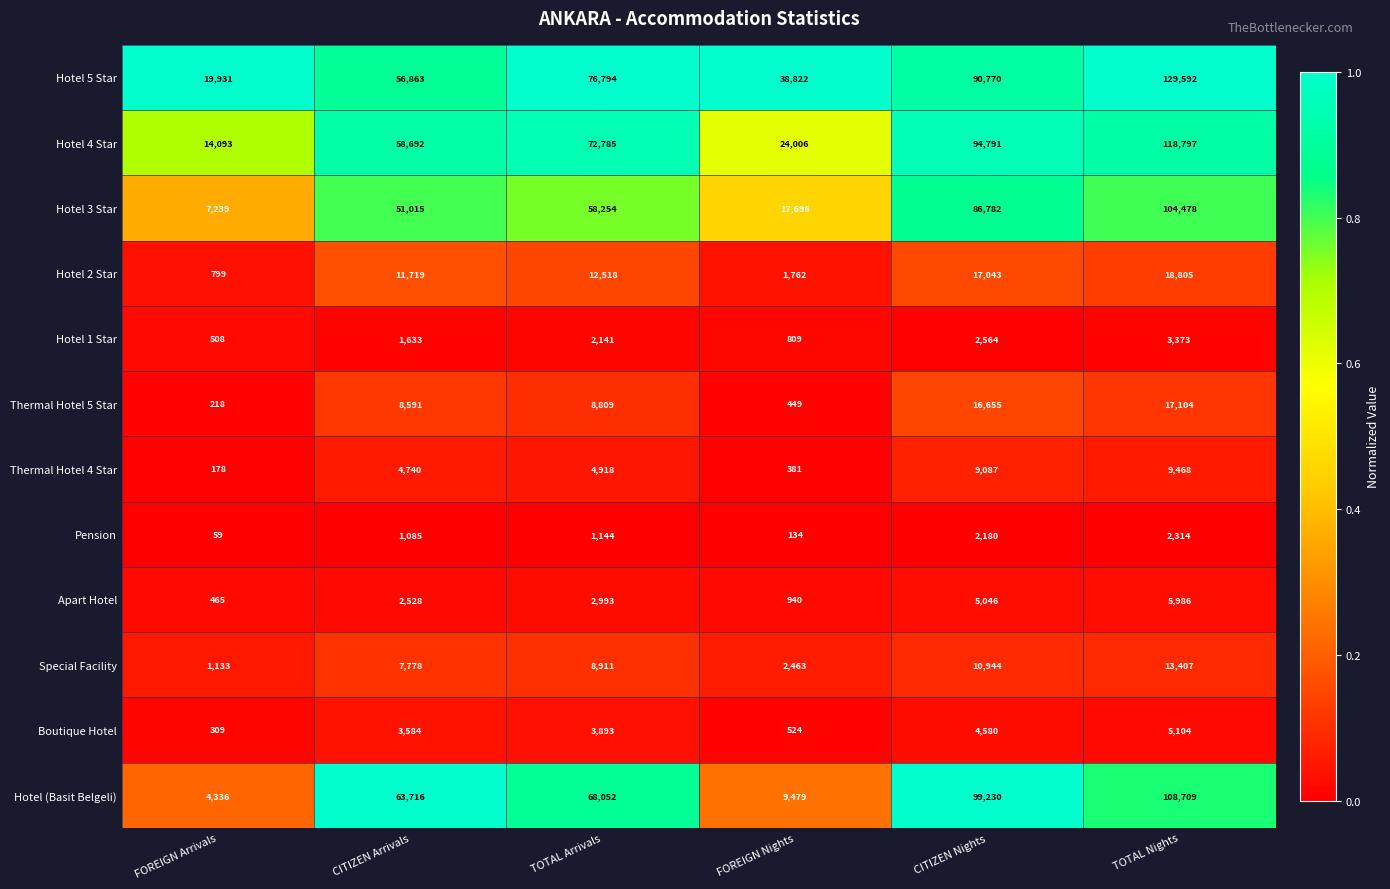

What is the total value across all series at TOTAL Arrivals?

321212